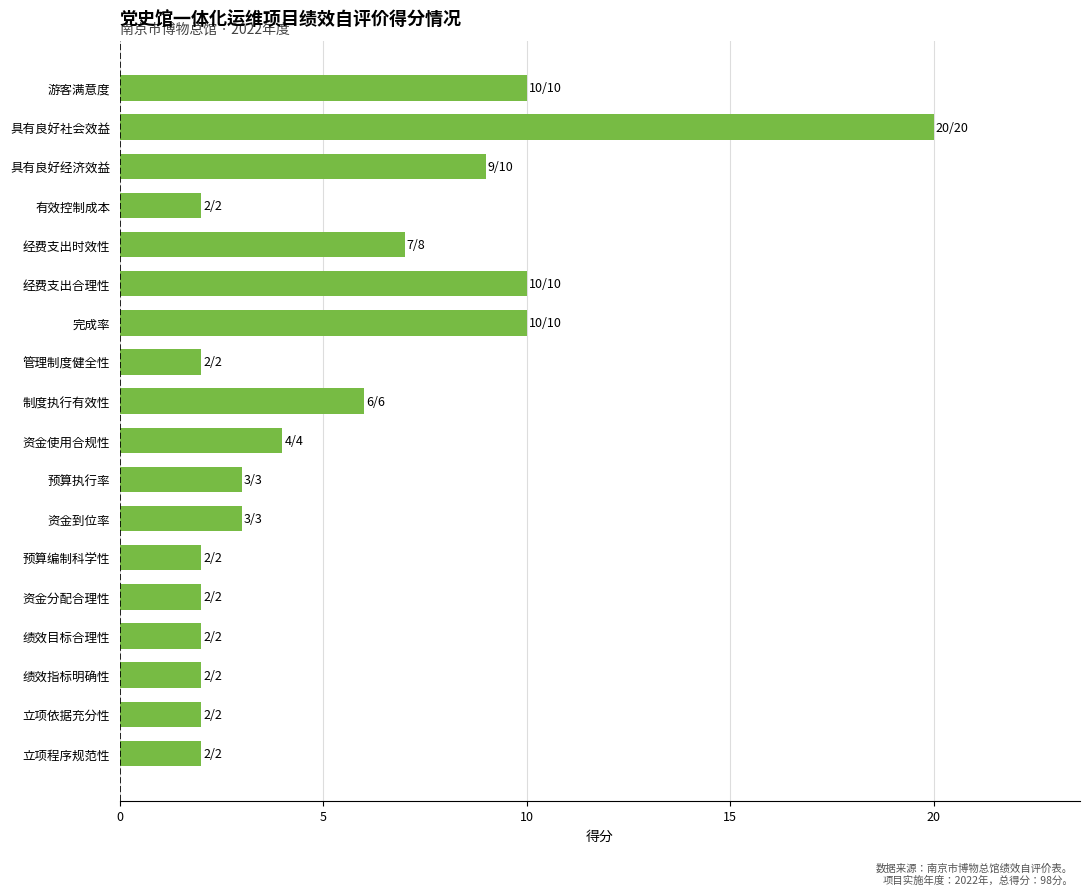

What is the average value?

5